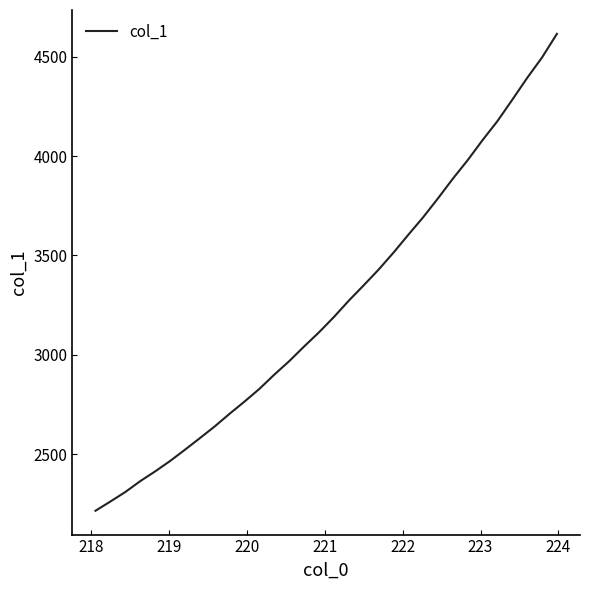

What is the difference between the maximum and minimum values?

2399.1